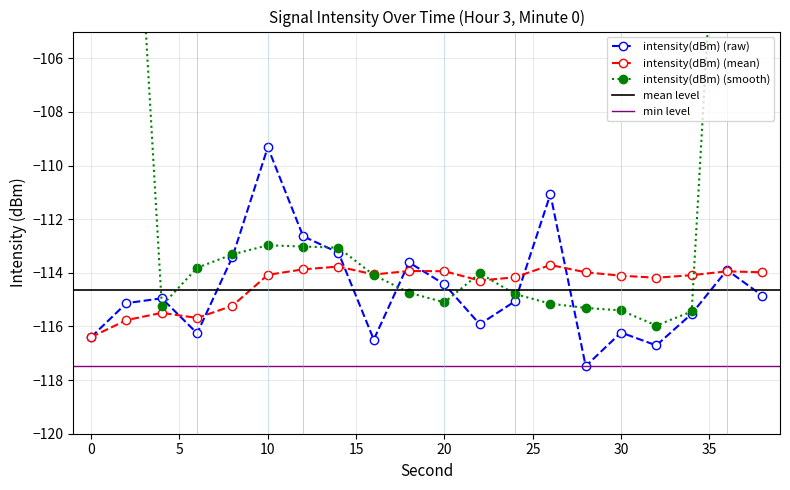

Which label corresponds to the largest value in the chart?

10